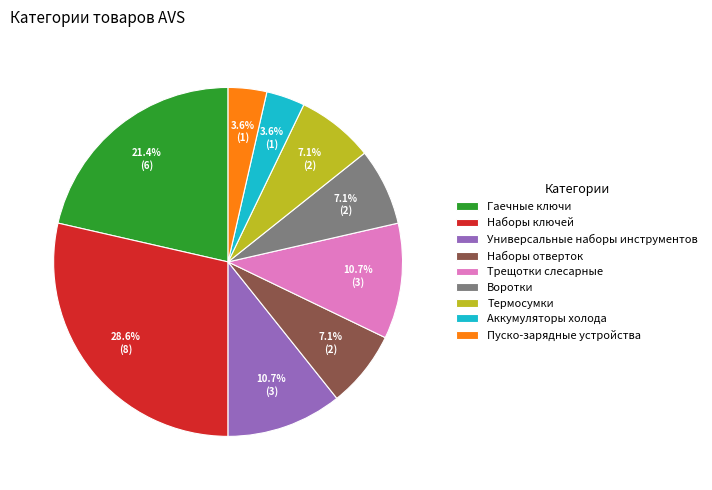

Which slice is the largest?

Наборы ключей